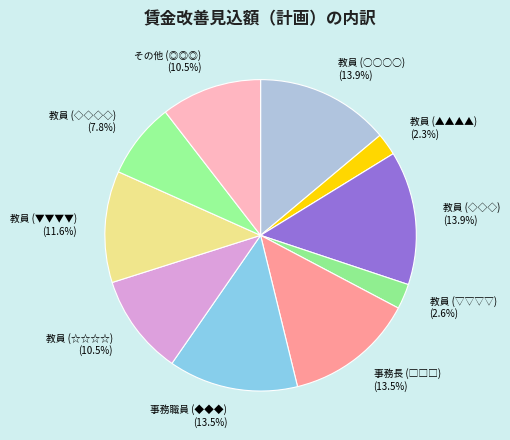

How many slices are in this pie chart?

10